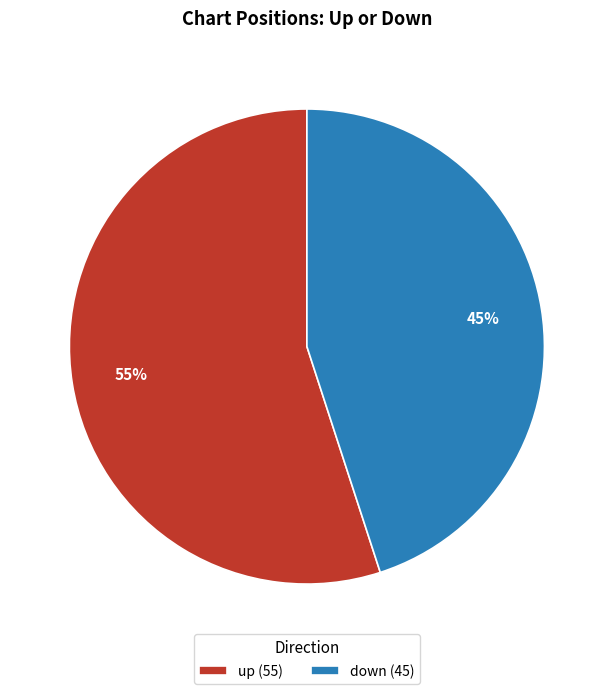

The up slice represents 42% of the pie. True or false?

False